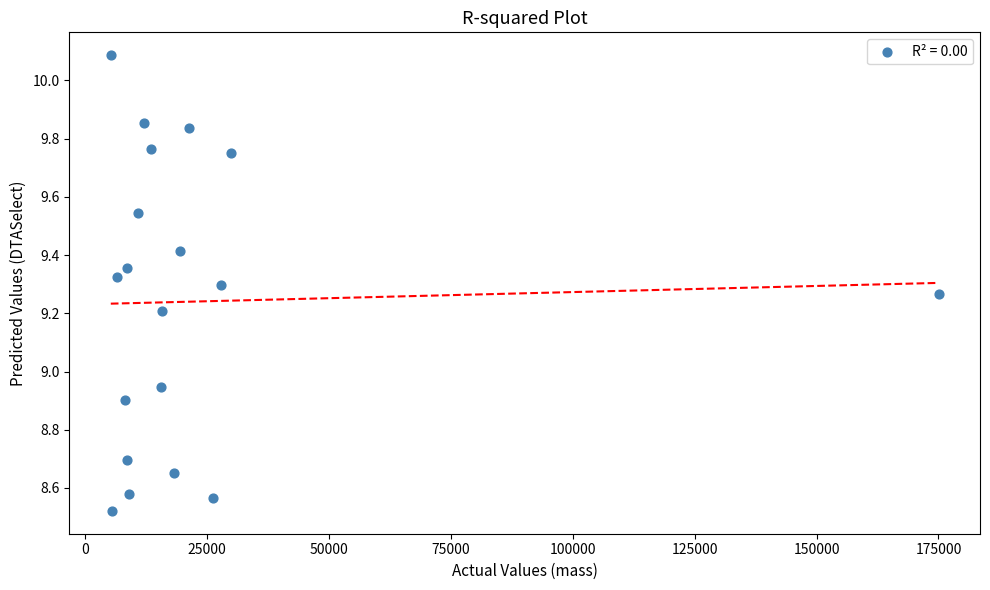

What is the range of Y values (max minus min)?

1.6